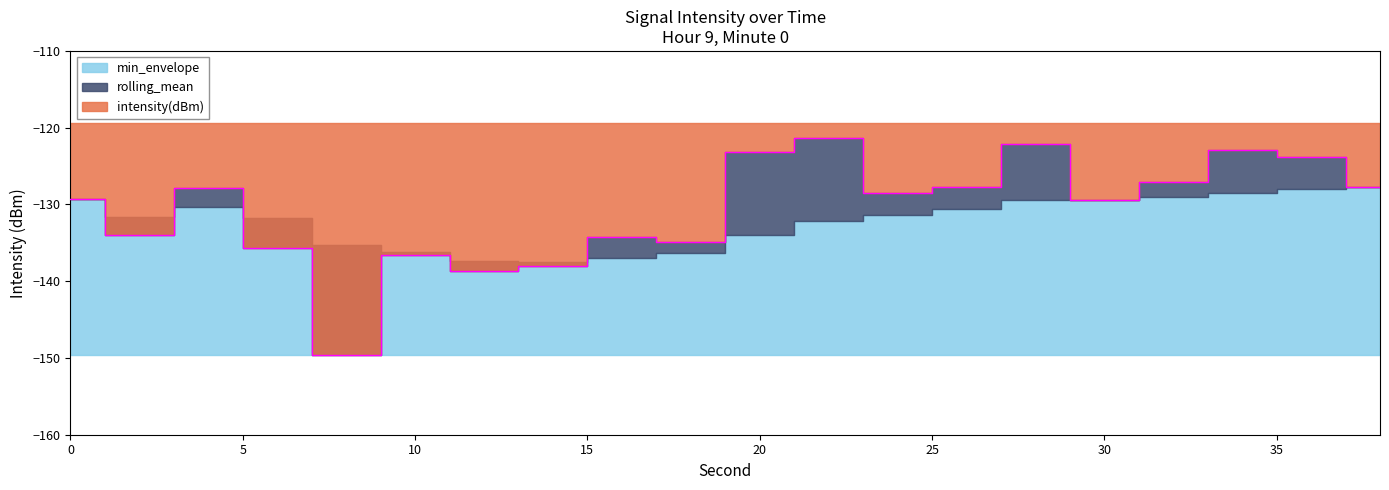

How many lines are shown in the chart?

3